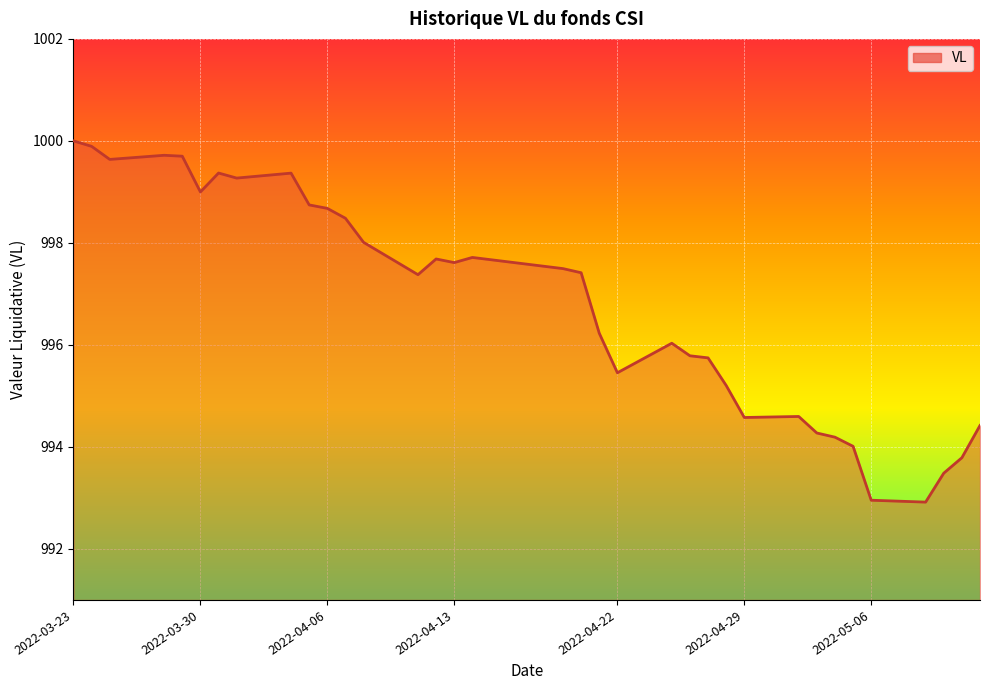

How many lines are shown in the chart?

1